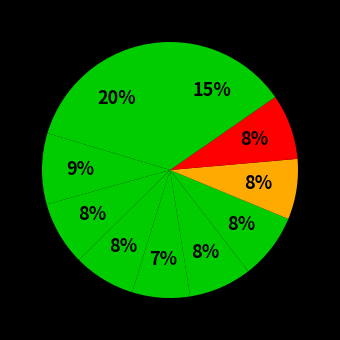

How many slices are in this pie chart?

10